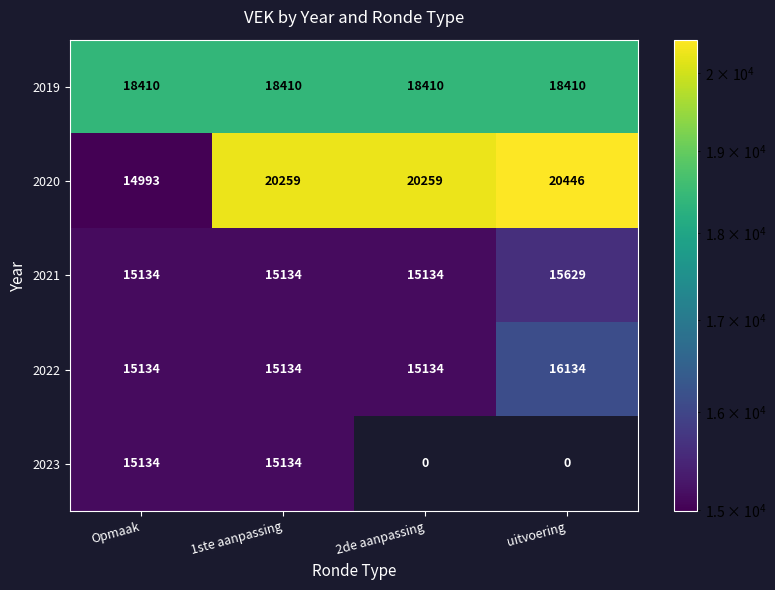

Is it true that 2021 equals 8394 at 1ste aanpassing?

False